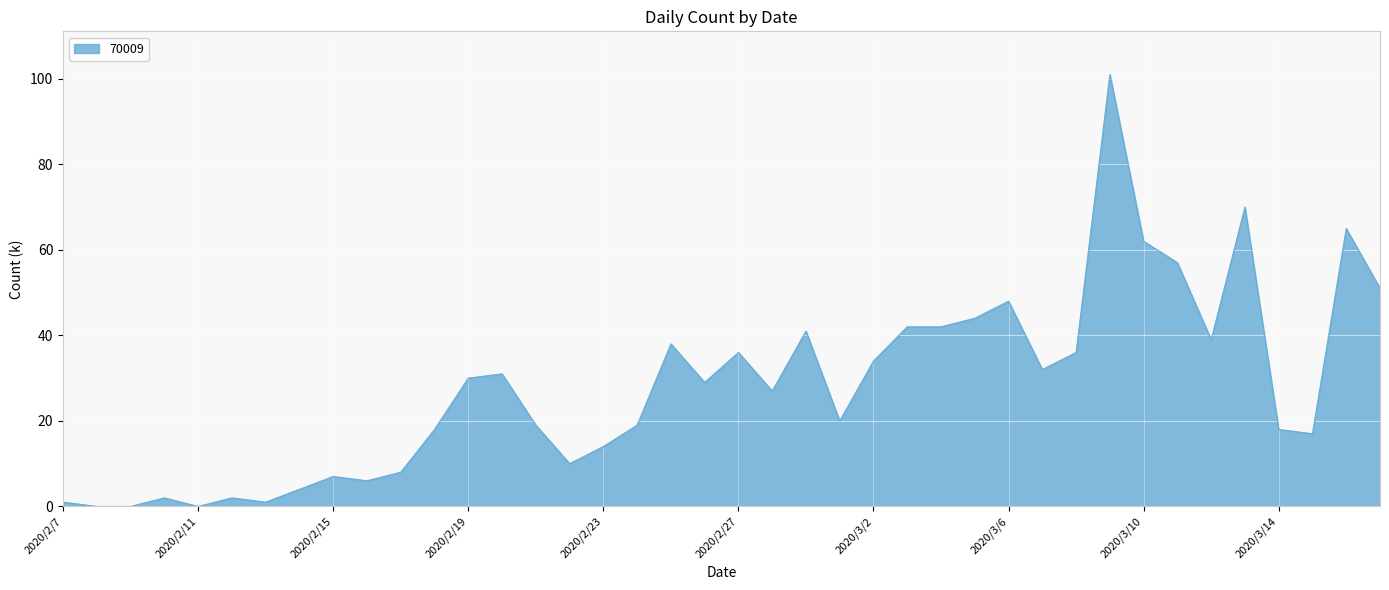

What is the difference between the maximum and minimum values?

101